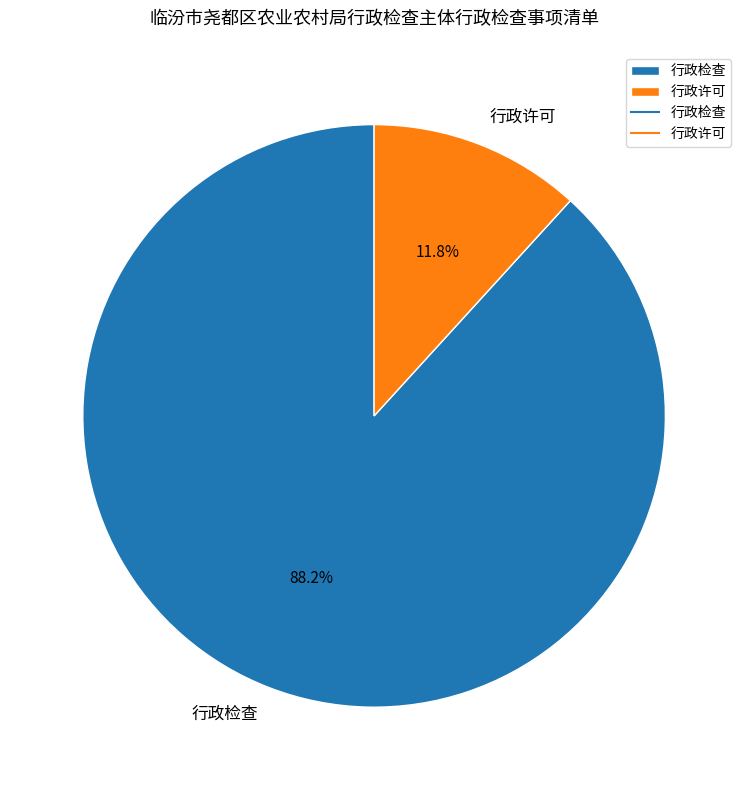

What percentage is NOT represented by 行政检查?

11.8%